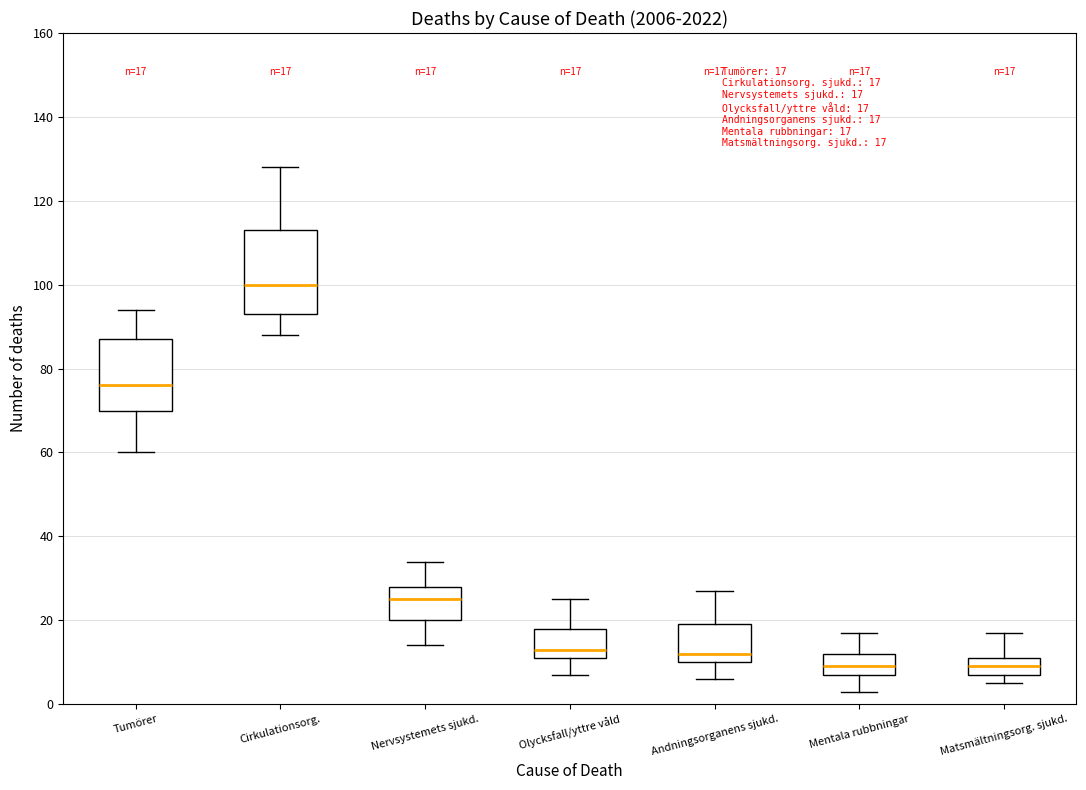

Which box's median line is the highest?

Cirkulationsorg.